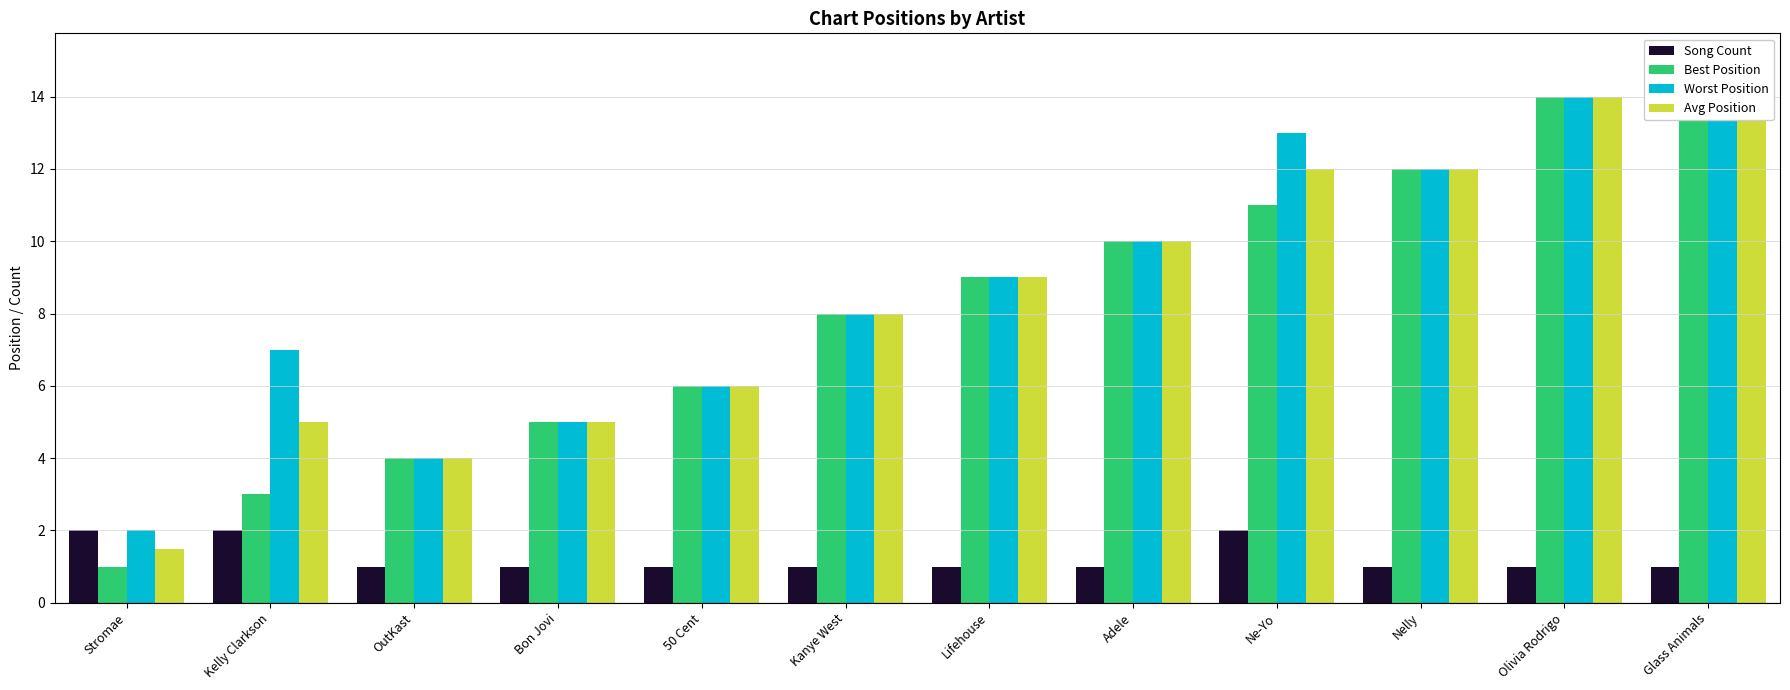

Reading right to left, what are all the values shown in this chart?

Song Count: 1.0	1.0	1.0	2.0	1.0	1.0	1.0	1.0	1.0	1.0	2.0	2.0
Best Position: 15.0	14.0	12.0	11.0	10.0	9.0	8.0	6.0	5.0	4.0	3.0	1.0
Worst Position: 15.0	14.0	12.0	13.0	10.0	9.0	8.0	6.0	5.0	4.0	7.0	2.0
Avg Position: 15.0	14.0	12.0	12.0	10.0	9.0	8.0	6.0	5.0	4.0	5.0	1.5